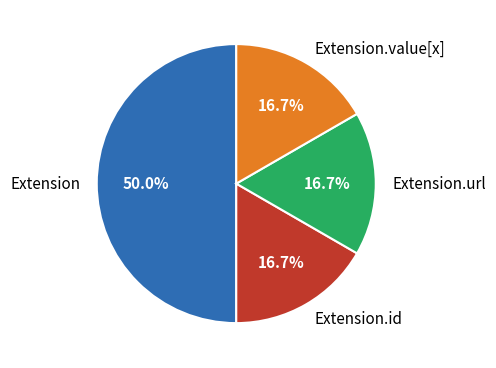

What percentage is the Extension.url slice, to the nearest percent?

17%